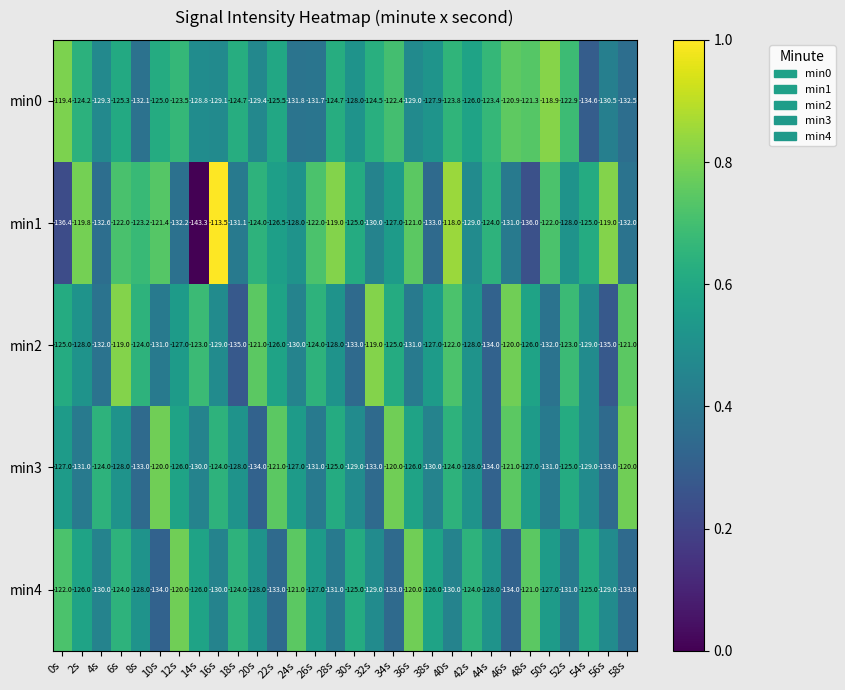

The min1 series shows -131.1 at 18s. True or false?

True